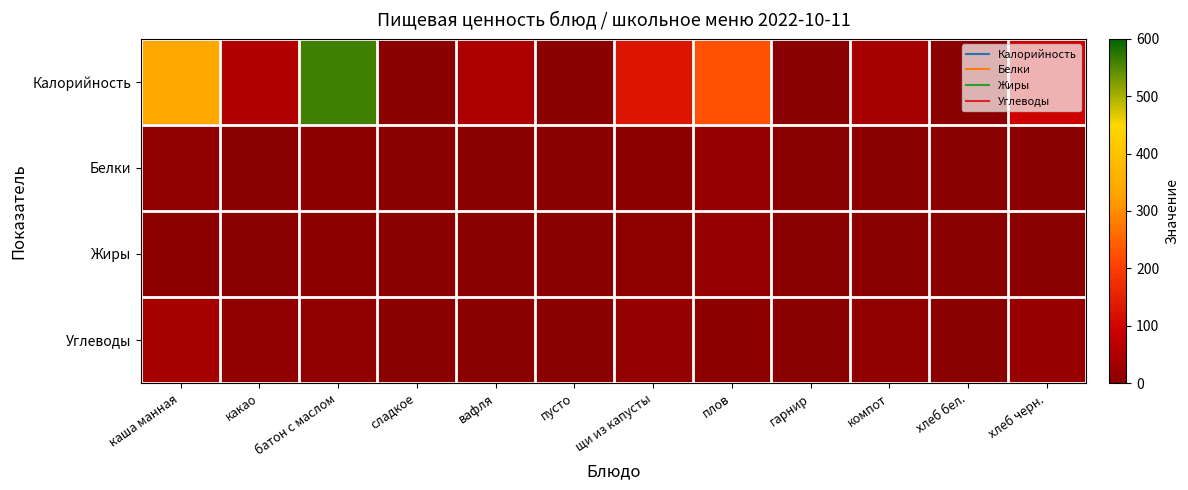

Reading left to right, list all the values displayed in this chart.

Калорийность: каша манная=342.0	какао=51.7	батон с маслом=560.6	сладкое=0.0	вафля=47.0	пусто=0.0	щи из капусты=127.8	плов=225.0	гарнир=0.0	компот=40.0	хлеб бел.=0.0	хлеб черн.=92.0
Белки: каша манная=8.9	какао=0.0	батон с маслом=2.4	сладкое=0.0	вафля=0.0	пусто=0.0	щи из капусты=3.6	плов=16.5	гарнир=0.0	компот=0.5	хлеб бел.=0.1	хлеб черн.=2.2
Жиры: каша манная=4.1	какао=0.0	батон с маслом=2.8	сладкое=0.0	вафля=0.0	пусто=0.0	щи из капусты=5.1	плов=16.9	гарнир=0.0	компот=0.0	хлеб бел.=0.0	хлеб черн.=0.4
Углеводы: каша манная=39.8	какао=9.5	батон с маслом=8.8	сладкое=0.0	вафля=0.0	пусто=0.0	щи из капусты=14.2	плов=2.6	гарнир=0.0	компот=9.5	хлеб бел.=0.0	хлеб черн.=19.8